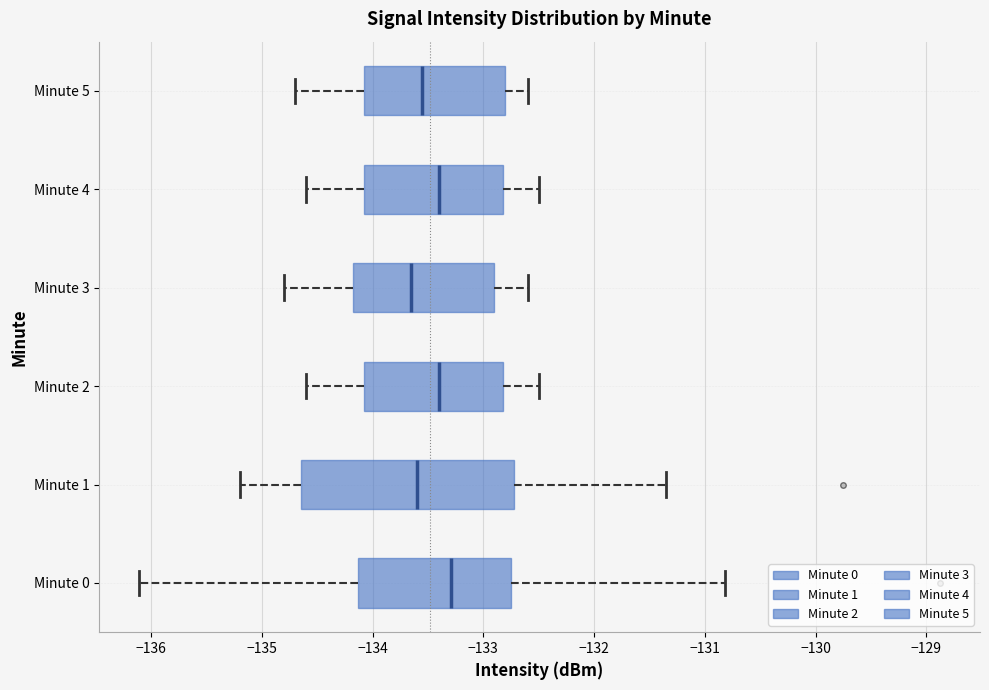

Which box has the furthest to the right median line?

Minute 0